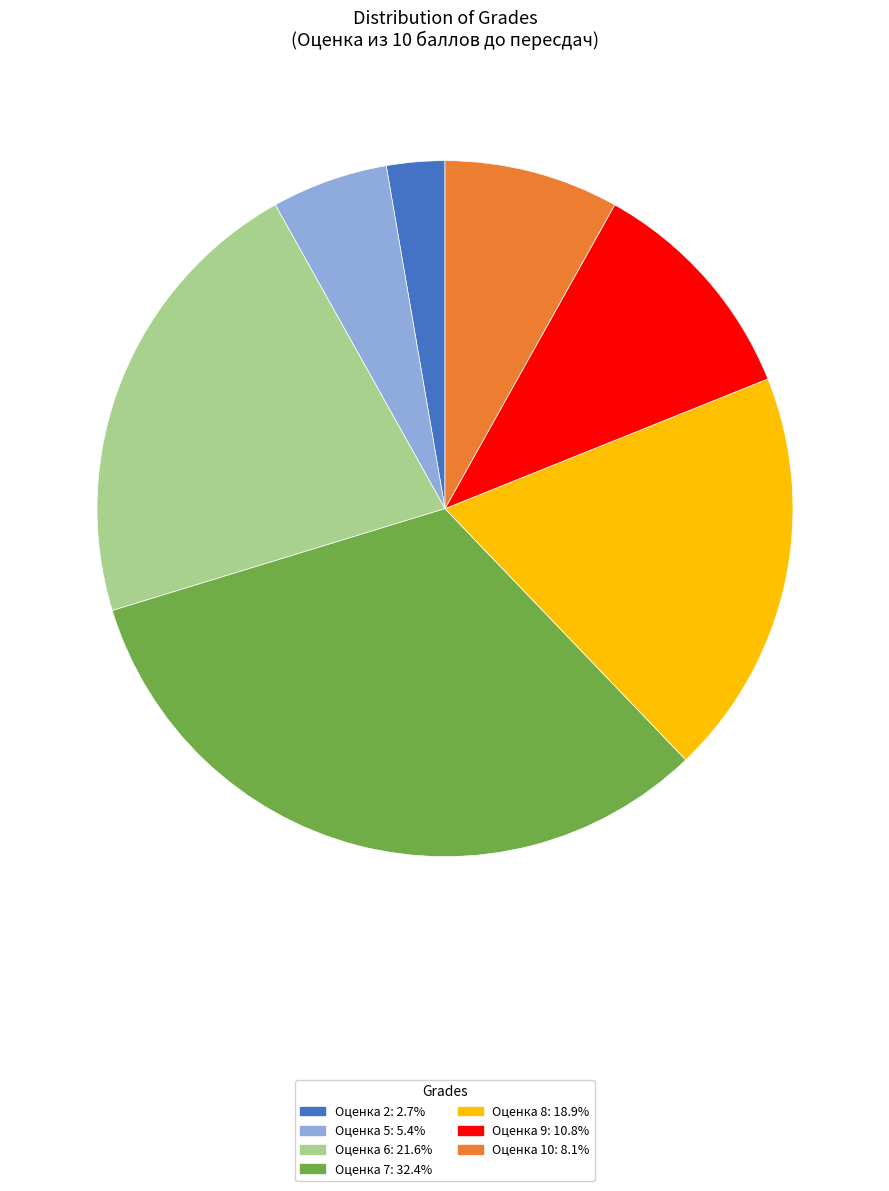

How many slices are in this pie chart?

7